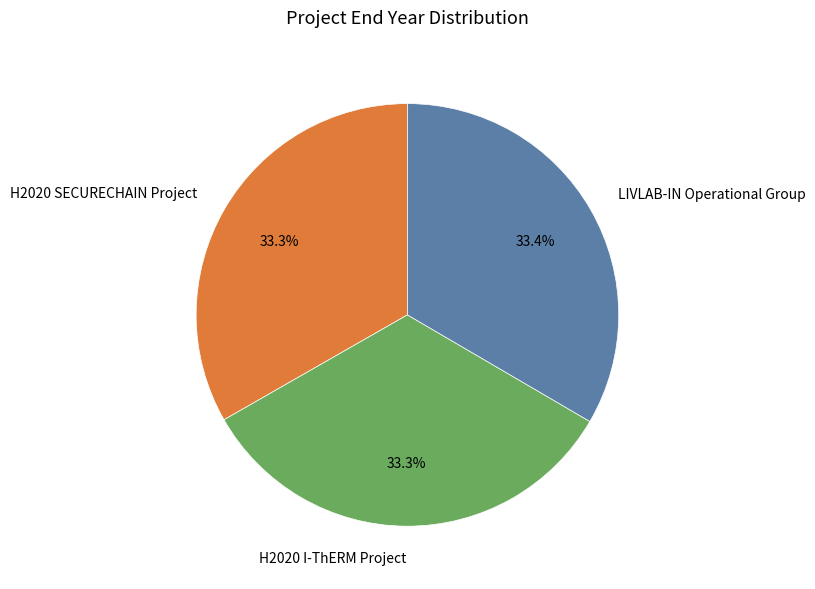

How much of the chart is everything except LIVLAB-IN Operational Group?

66.6%